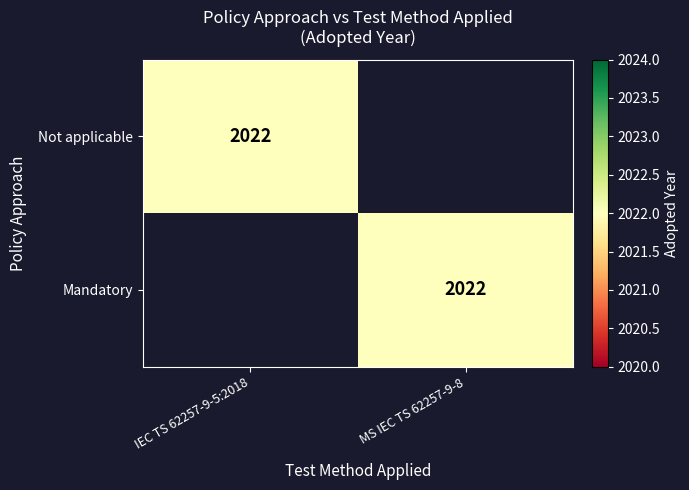

The Mandatory series shows 2774 at MS IEC TS 62257-9-8. True or false?

False